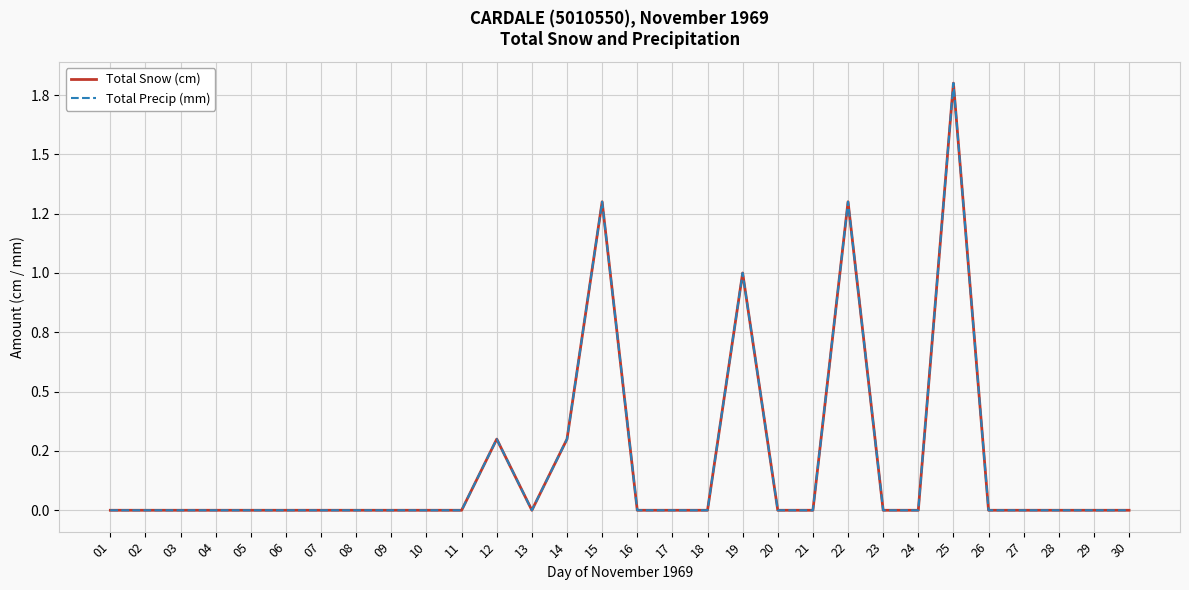

Between 27 and 17, which is larger?

27